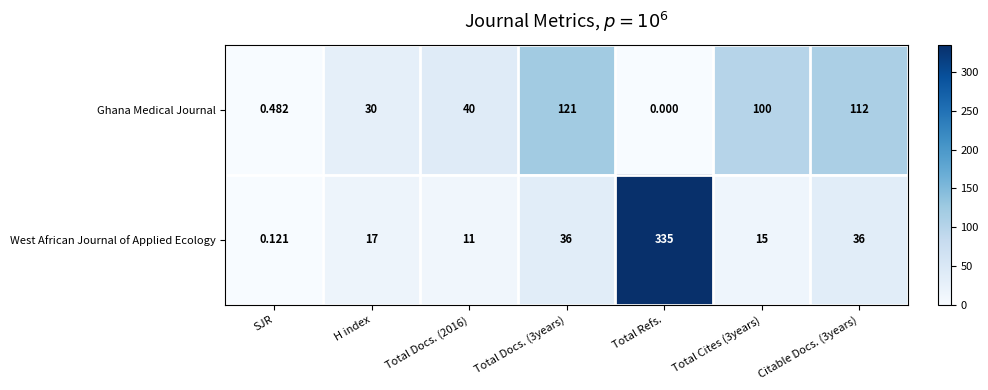

Rank the series at Total Docs. (3years) from highest to lowest value.

Ghana Medical Journal, West African Journal of Applied Ecology